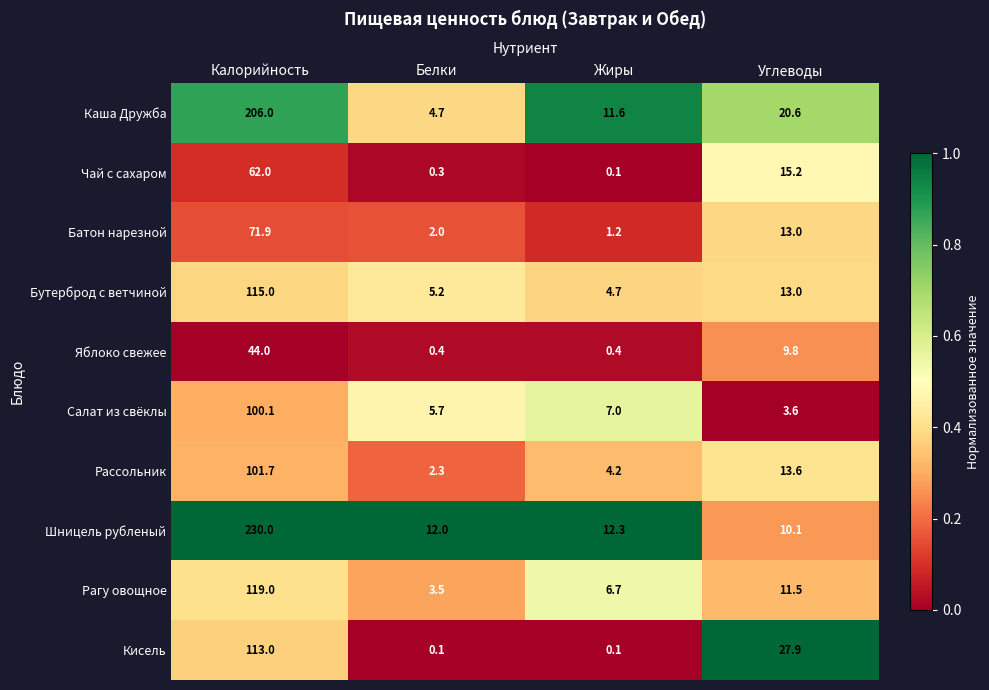

At Калорийность, list the series in order from smallest to largest.

Яблоко свежее, Чай с сахаром, Батон нарезной, Салат из свёклы, Рассольник, Кисель, Бутерброд с ветчиной, Рагу овощное, Каша Дружба, Шницель рубленый